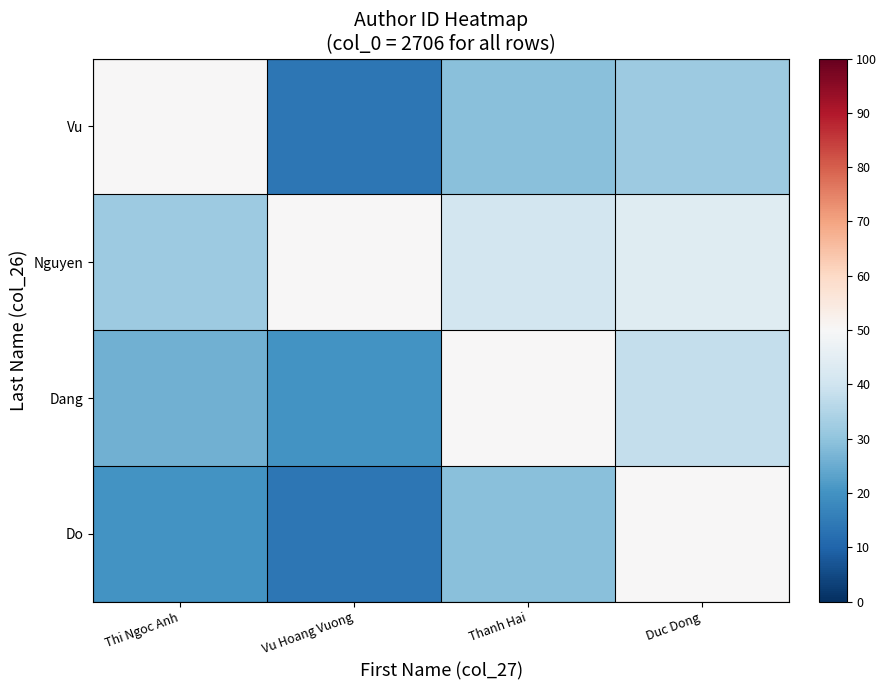

At which category is the sum across all series the highest?

Duc Dong